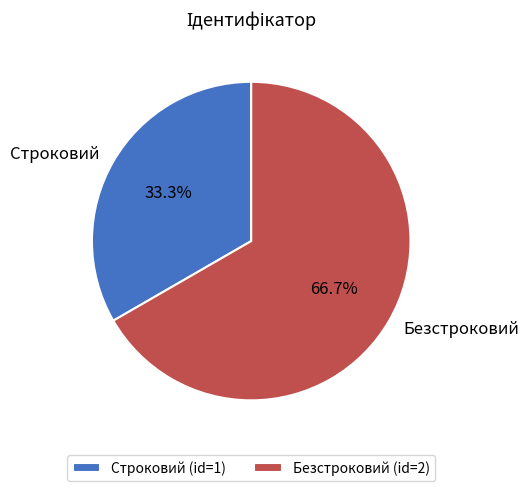

Rank the categories by value from lowest to highest.

Строковий, Безстроковий